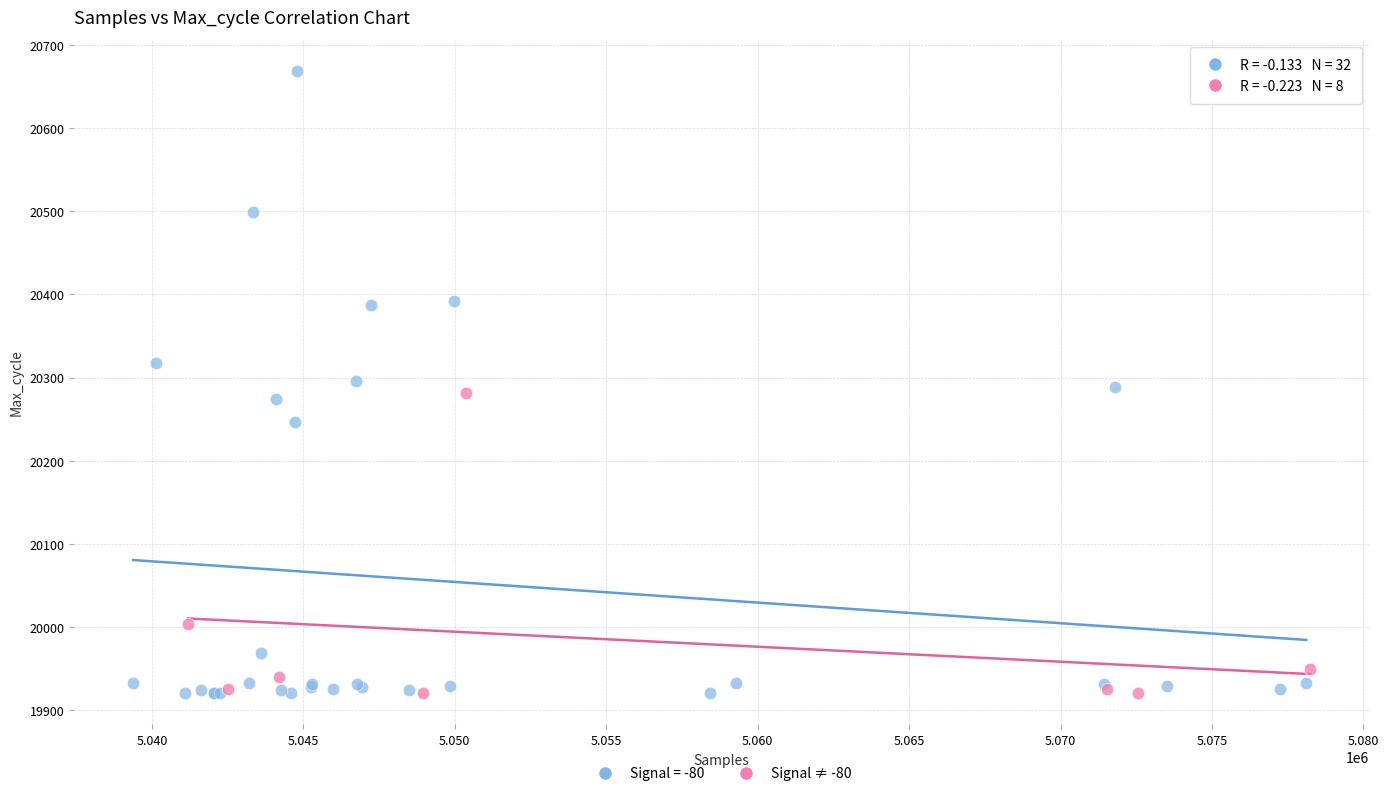

Which series contains the highest Y value?

Signal = -80